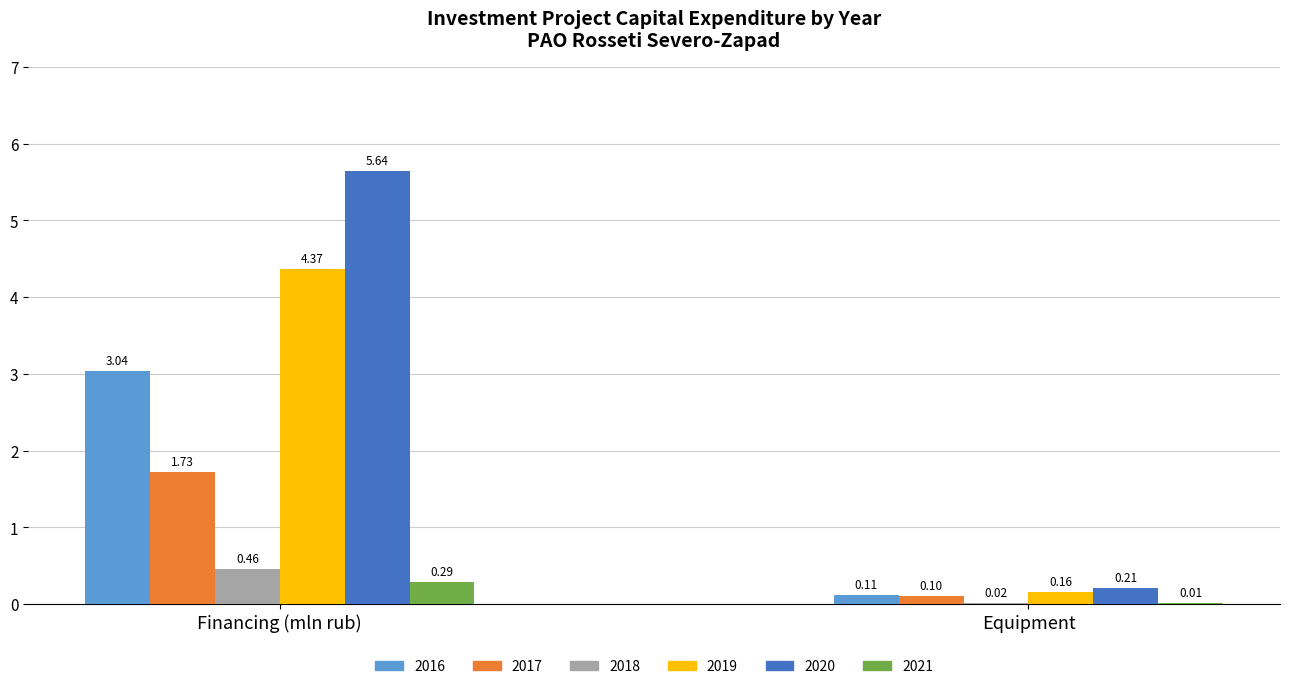

How many data points in 2016 are above 3?

1